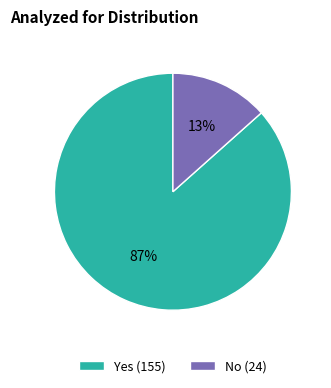

Does any single category account for the majority?

Yes